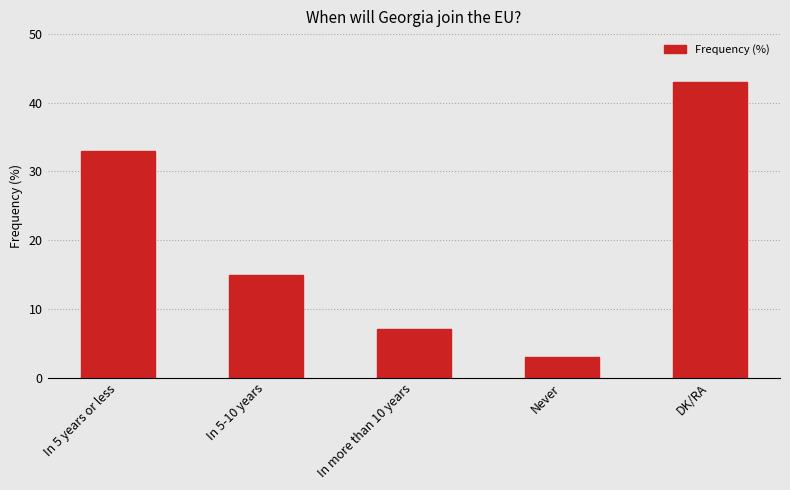

Reading left to right, list all the values displayed in this chart.

In 5 years or less=33	In 5-10 years=15	In more than 10 years=7	Never=3	DK/RA=43